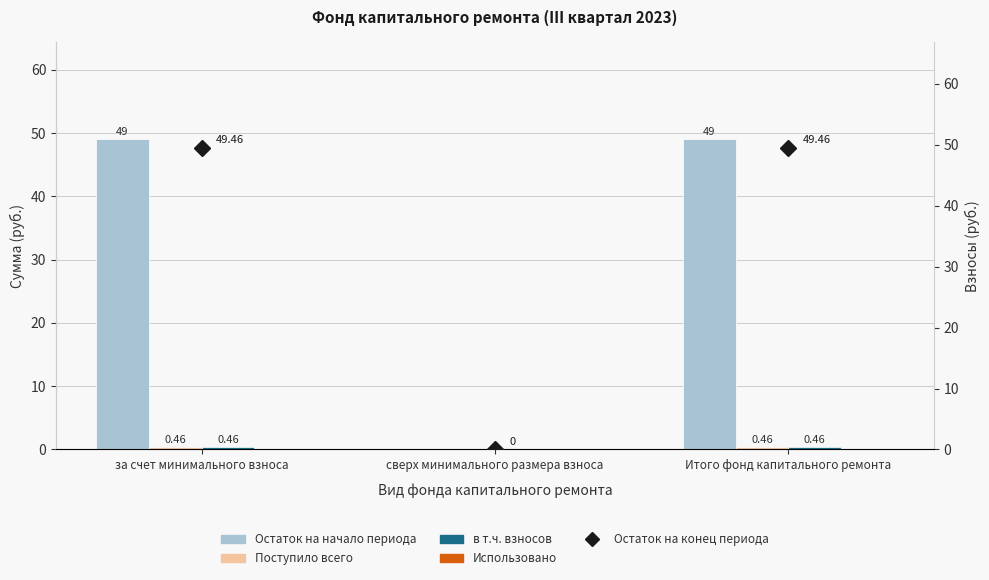

Are the bars horizontal?

No